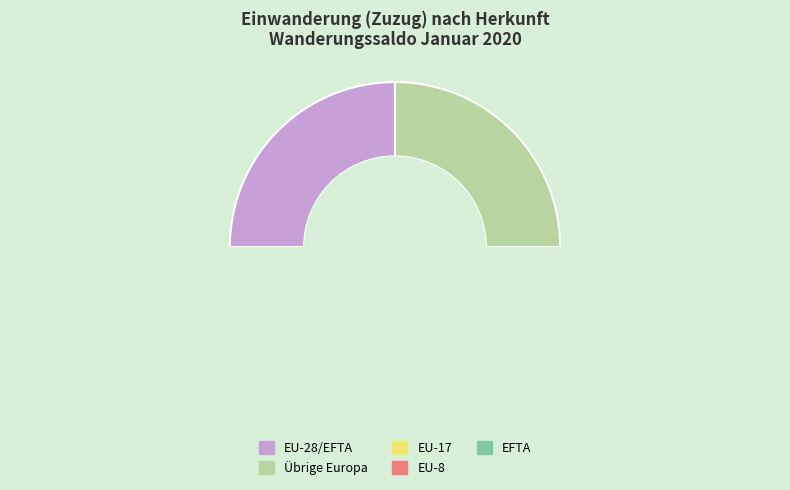

Combined, do EU-Kroatien and EU-17 account for over 50%?

No